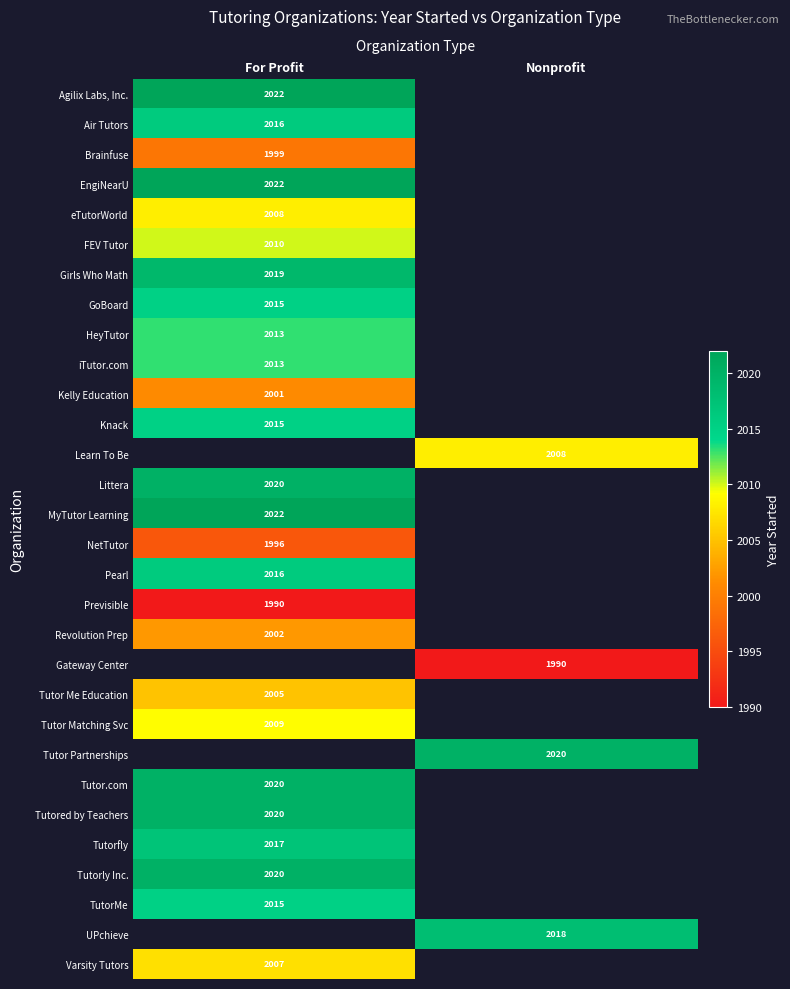

The value of Tutor Me Education at For Profit is 2732. True or false?

False